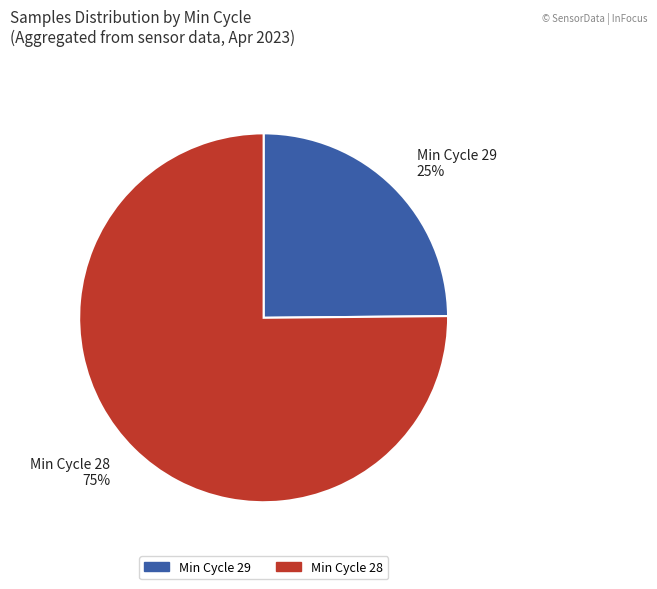

Which slice is the largest?

Min Cycle 28 75%